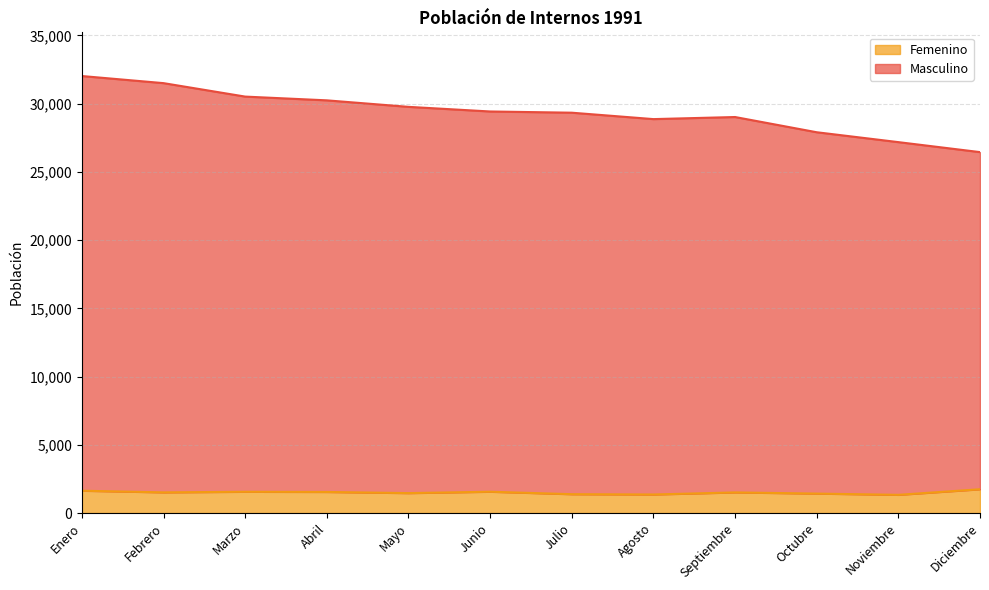

How many data points in Masculino are less than 29428?

6